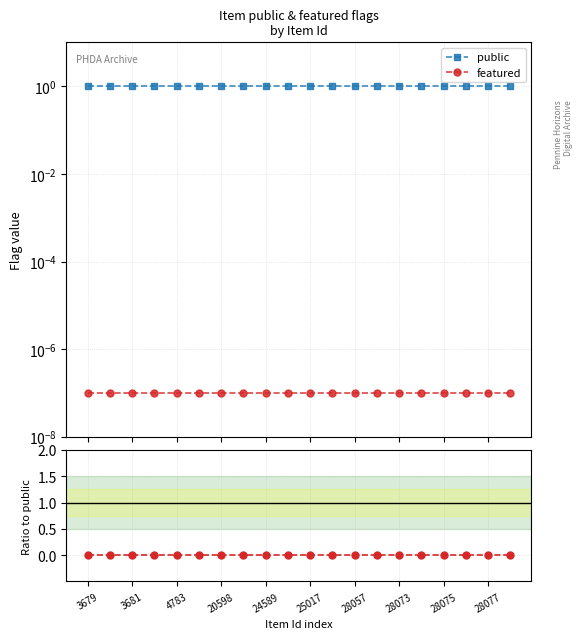

True or false: featured/public and featured cross at least once.

False